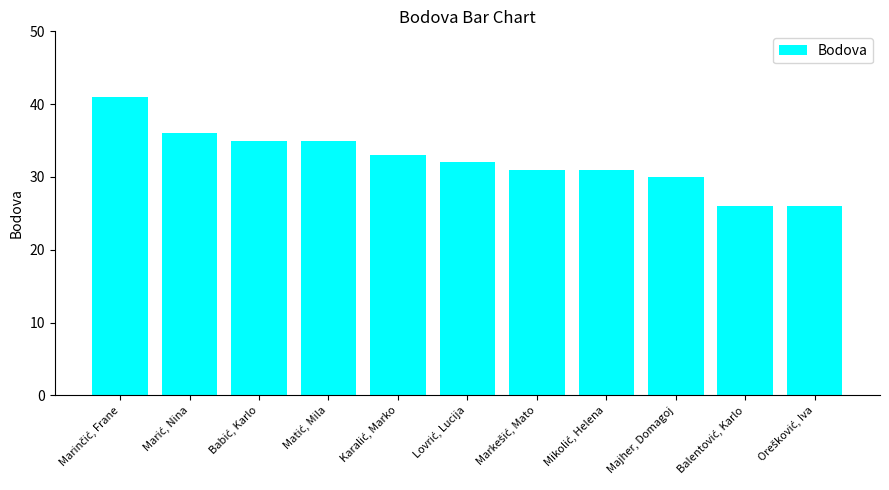

What is the difference between the maximum and minimum values?

15